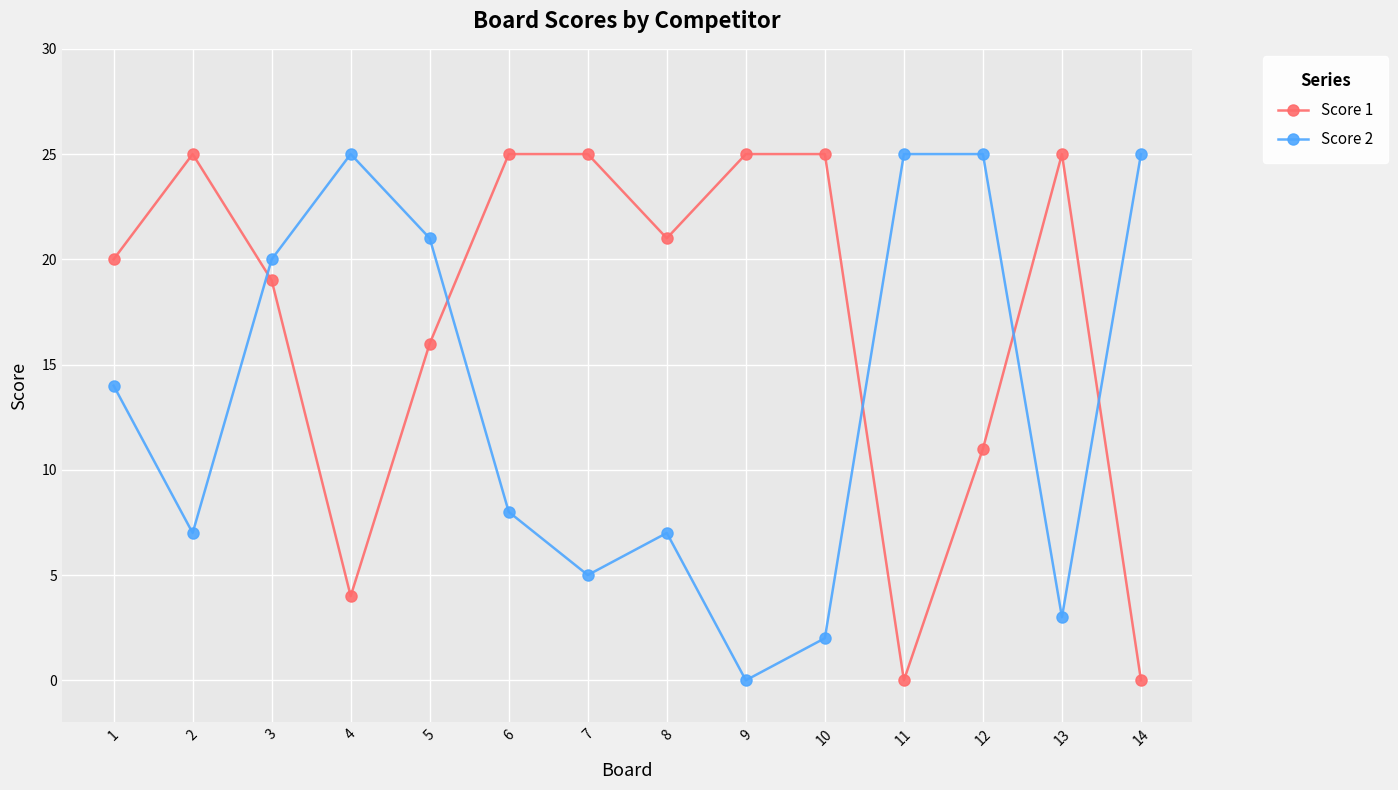

How many lines are shown in the chart?

2